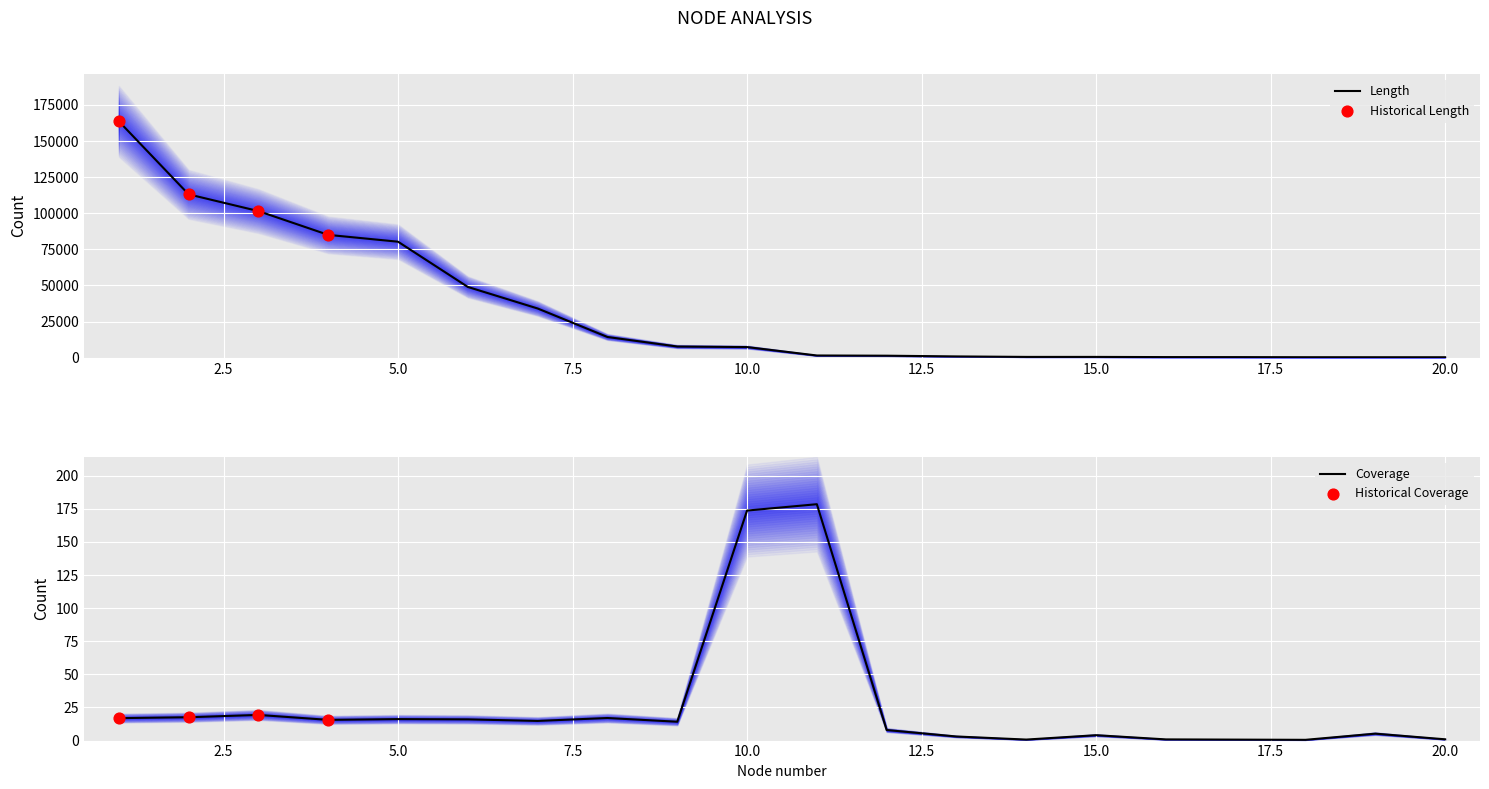

At which category is the sum across all series the highest?

1